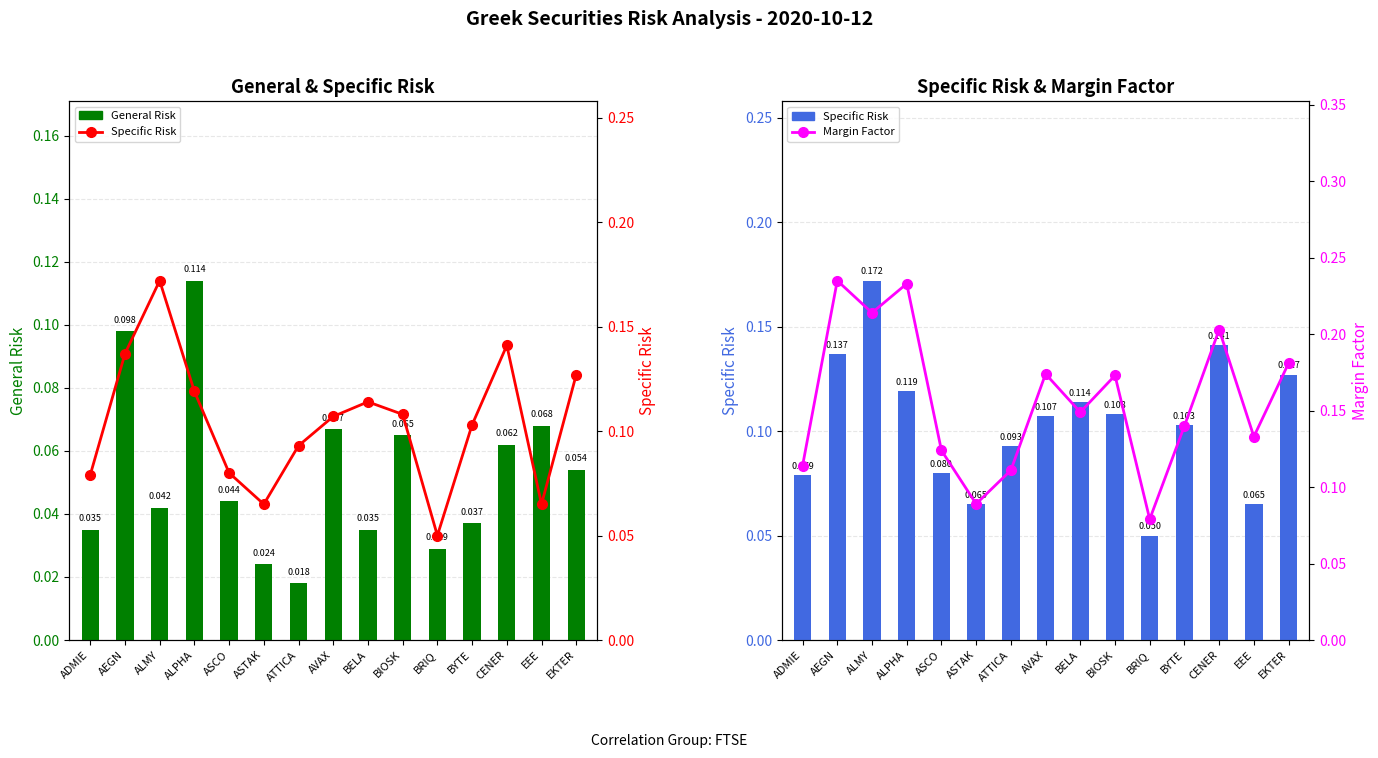

At which category is the sum across all series the highest?

AEGN